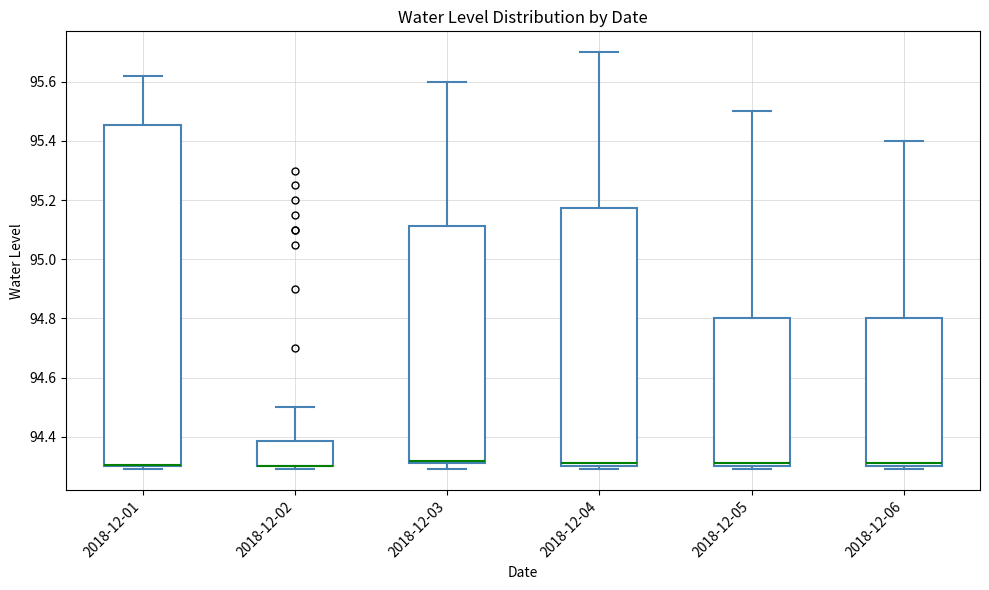

Which box is the tallest, from its lower edge to its upper edge?

2018-12-01